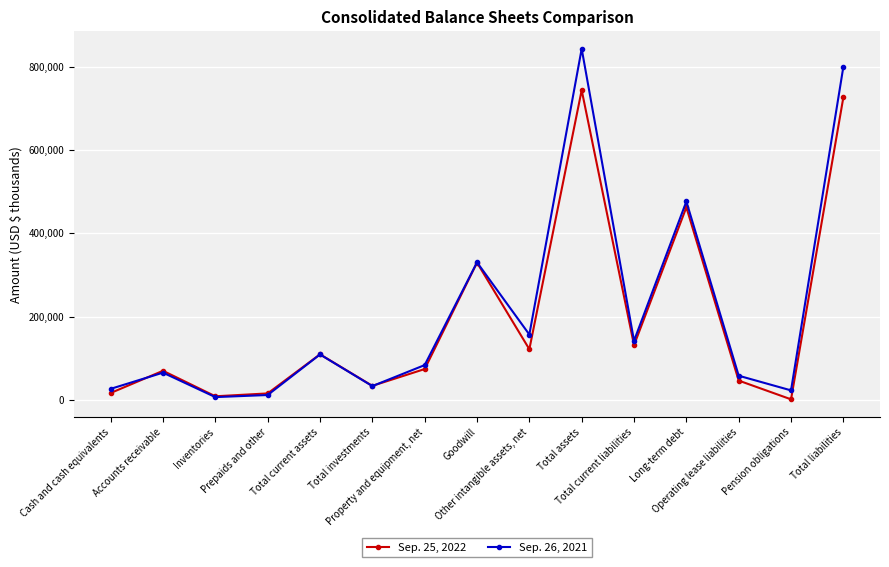

List the labels in order of Sep. 26, 2021 value, largest first.

Total assets, Total liabilities, Long-term debt, Goodwill, Other intangible assets, net, Total current liabilities, Total current assets, Property and equipment, net, Accounts receivable, Operating lease liabilities, Total investments, Cash and cash equivalents, Pension obligations, Prepaids and other, Inventories